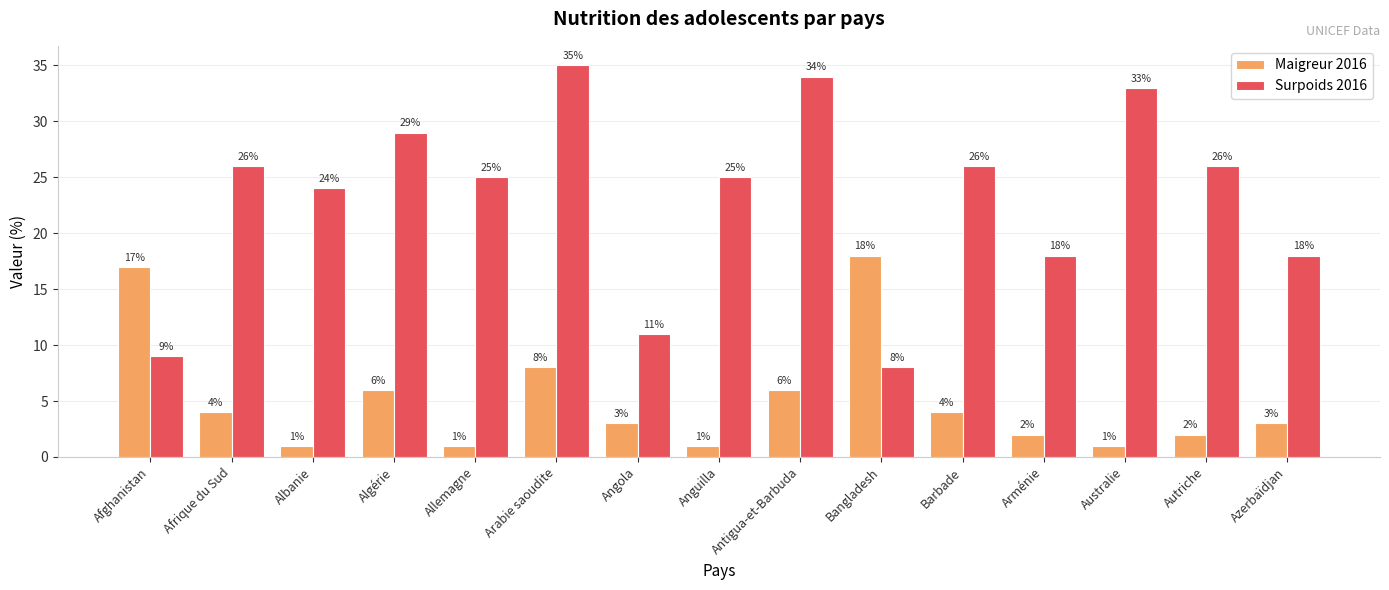

Is it true that Surpoids 2016 equals 29 at Algérie?

True